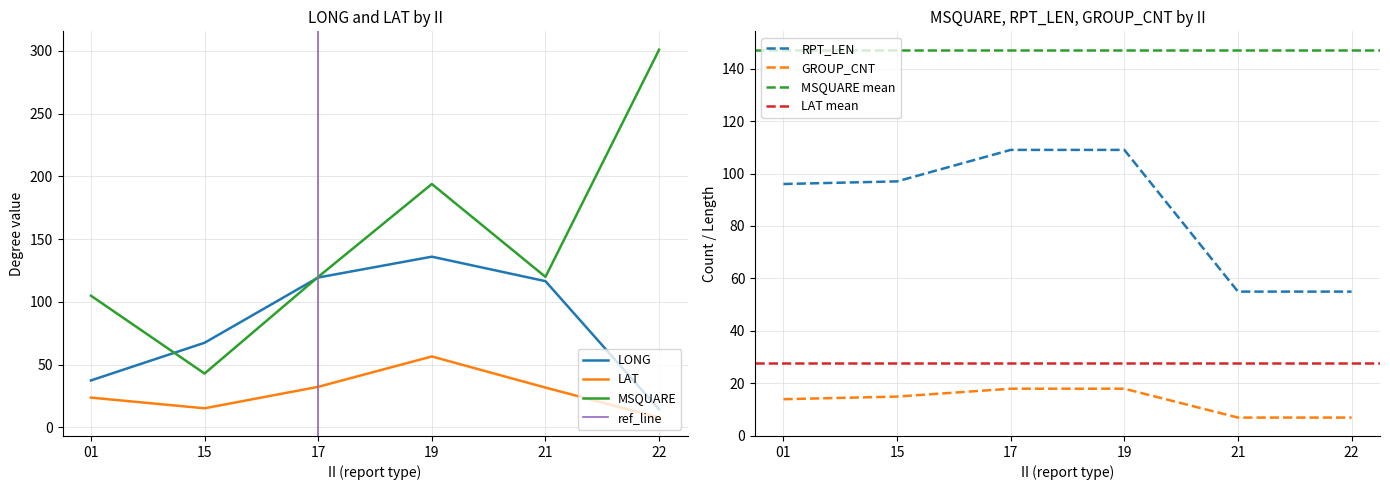

Reading left to right, transcribe all the data shown in this chart.

LONG: 37.5	67.5	119.5	136.1	116.6	14.4
LAT: 23.8	15.3	32.4	56.6	31.8	7.9
MSQUARE: 105.0	43.0	120.0	194.0	120.0	301.0
RPT_LEN: 96.0	97.0	109.0	109.0	55.0	55.0
GROUP_CNT: 14.0	15.0	18.0	18.0	7.0	7.0